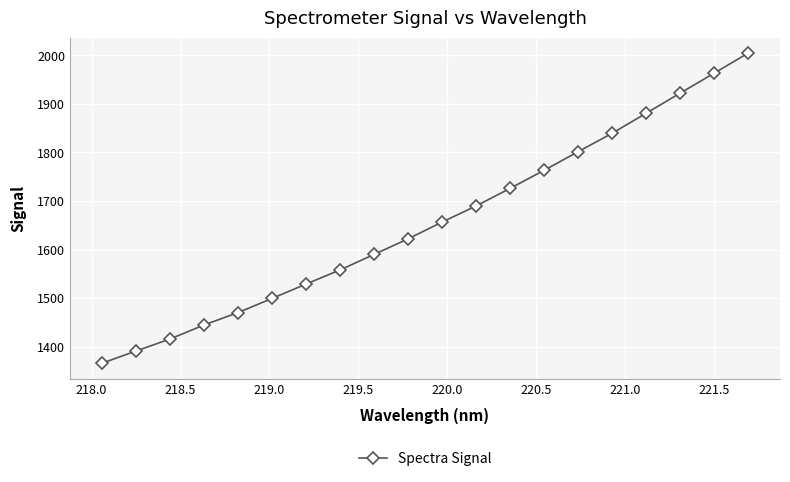

True or false: there are more than 0 points higher than both neighbors.

False